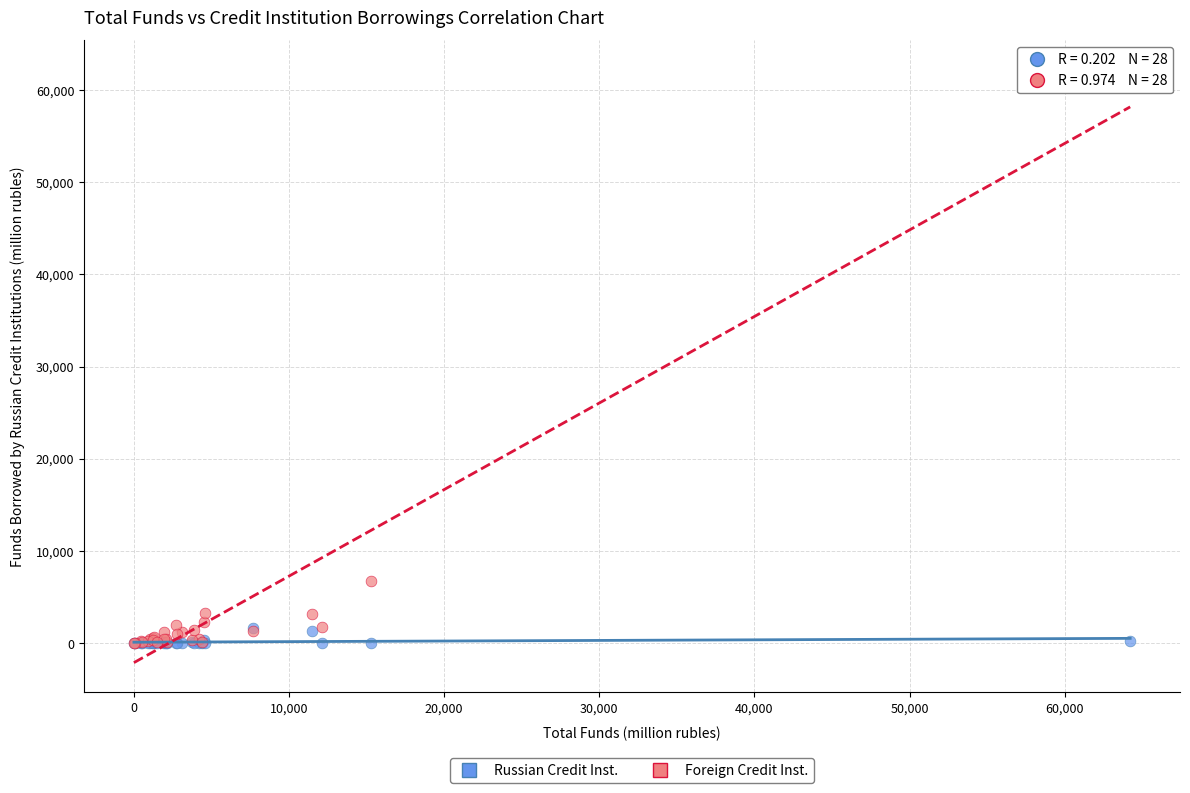

Across all series, what Y value is closest to 31083?

6718